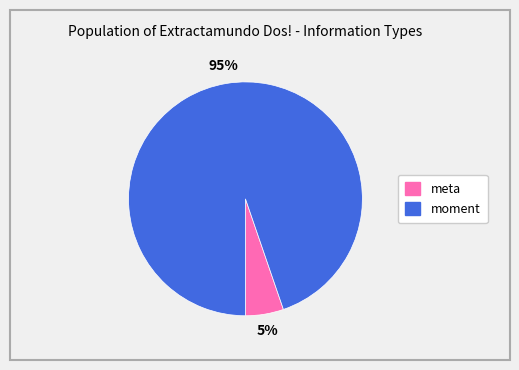

To the nearest percent, what percentage of the pie is meta?

5%